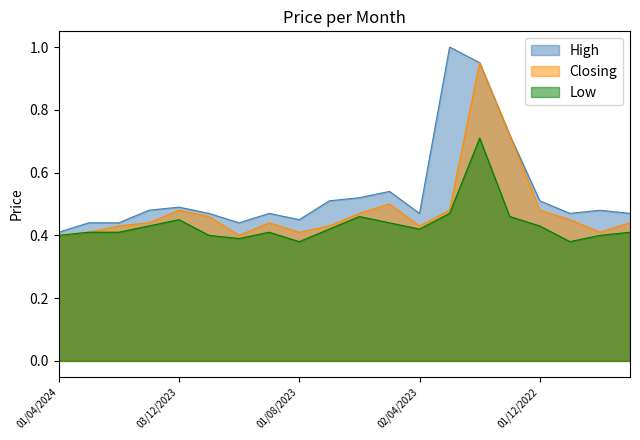

What is the difference between the maximum and minimum values in the High series?

0.6